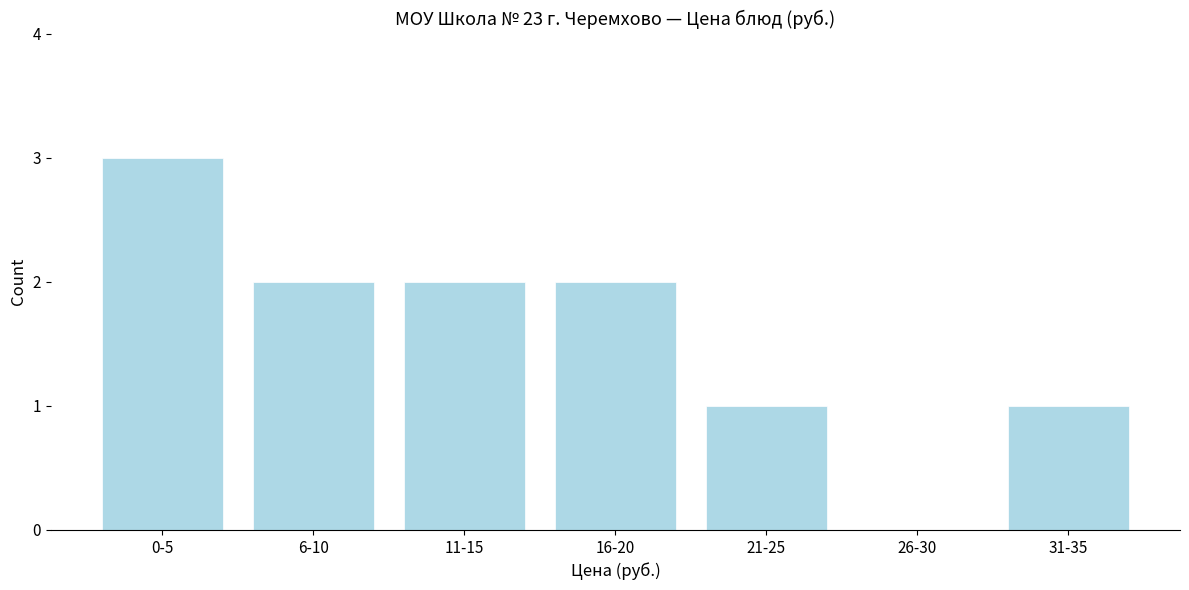

Reading right to left, what are all the values shown in this chart?

31-35=1	26-30=0	21-25=1	16-20=2	11-15=2	6-10=2	0-5=3